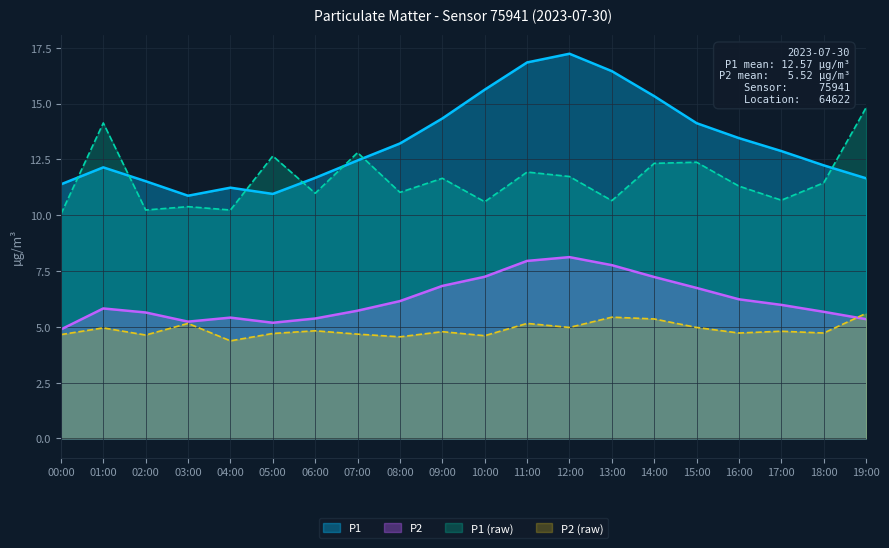

Between 15:00 and 03:00, which is larger?

15:00